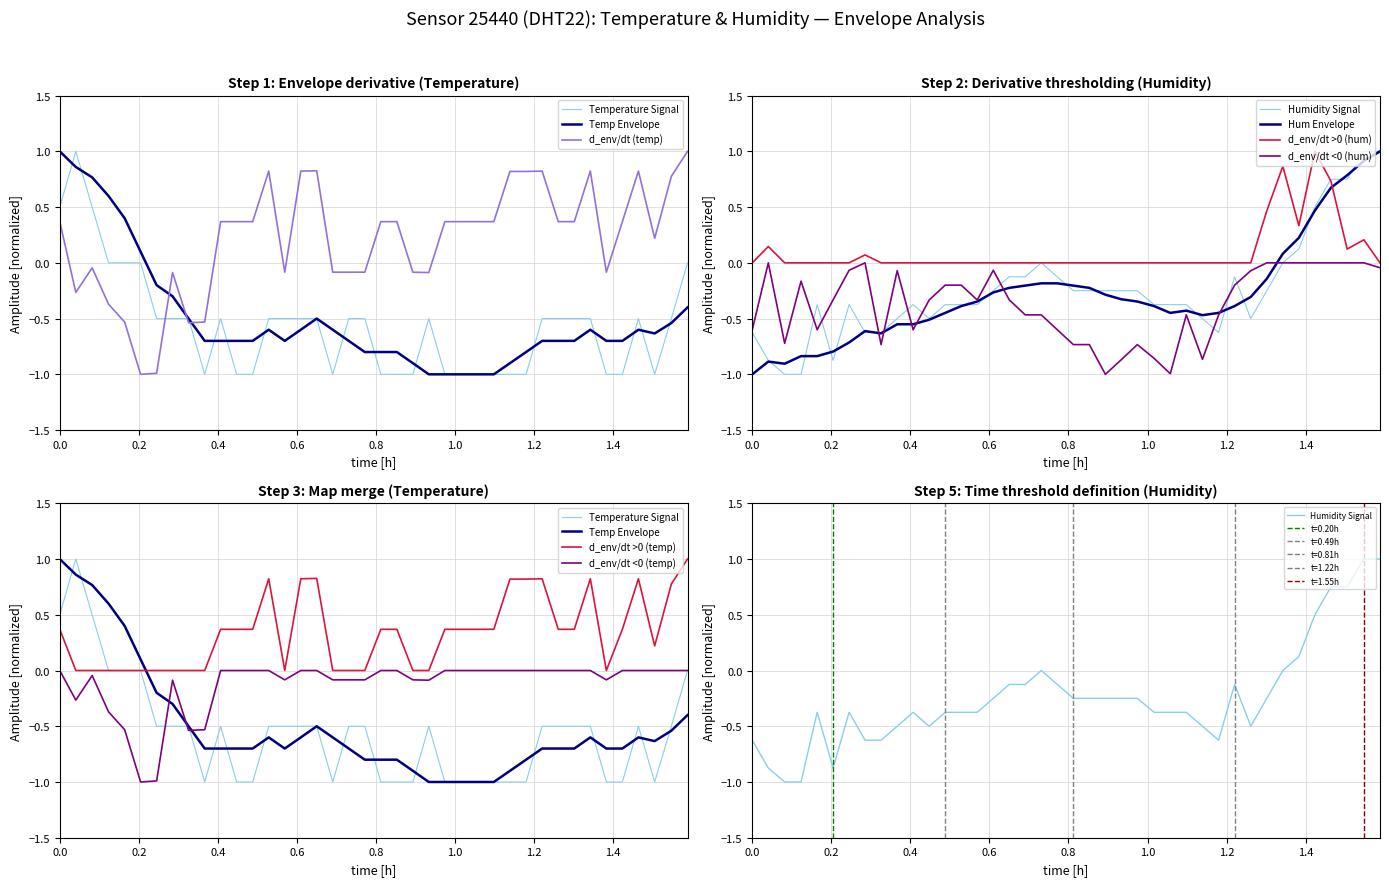

How many positive values does the humidity series have?

6